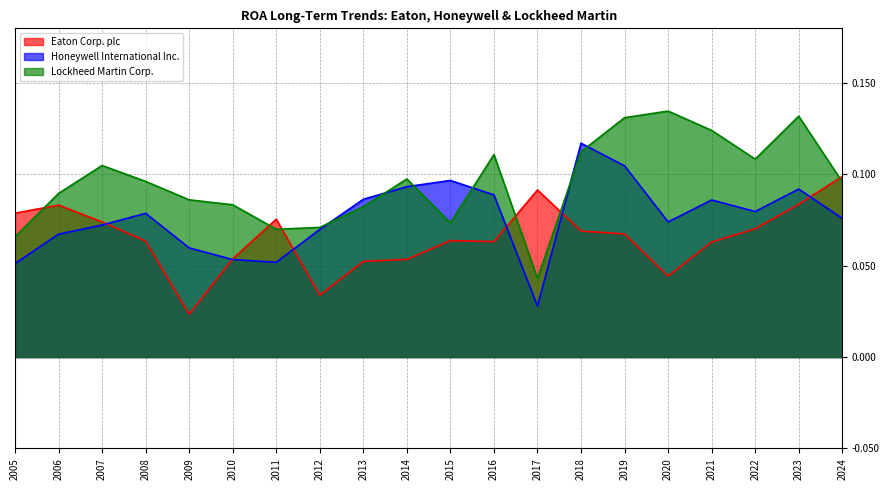

How many lines are shown in the chart?

3